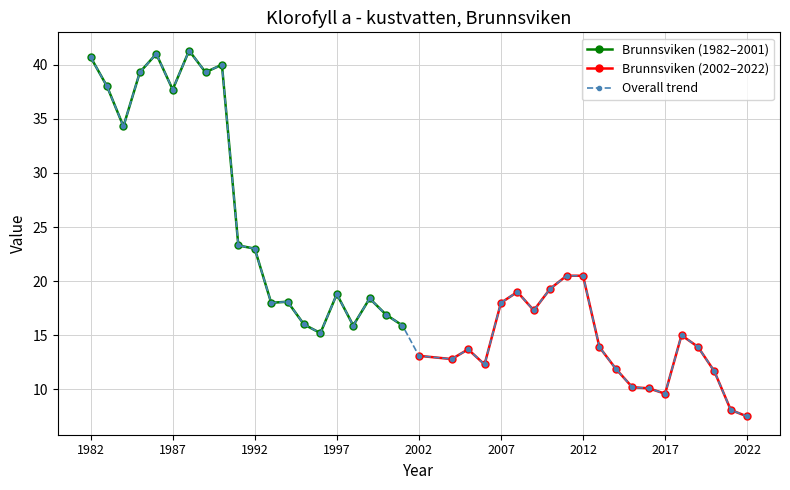

What is the value of the 11th point from the left?

23.0